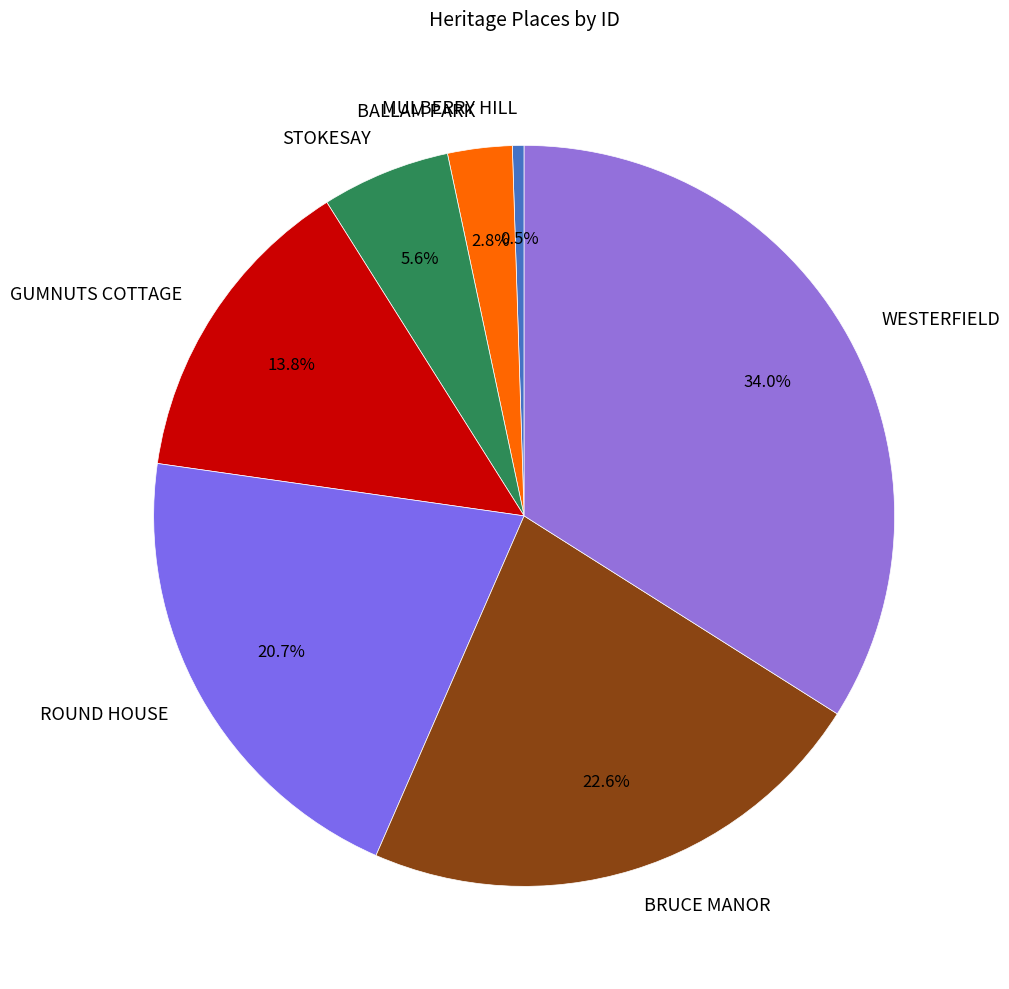

To the nearest percent, what is the combined percentage of WESTERFIELD and BALLAM PARK?

37%